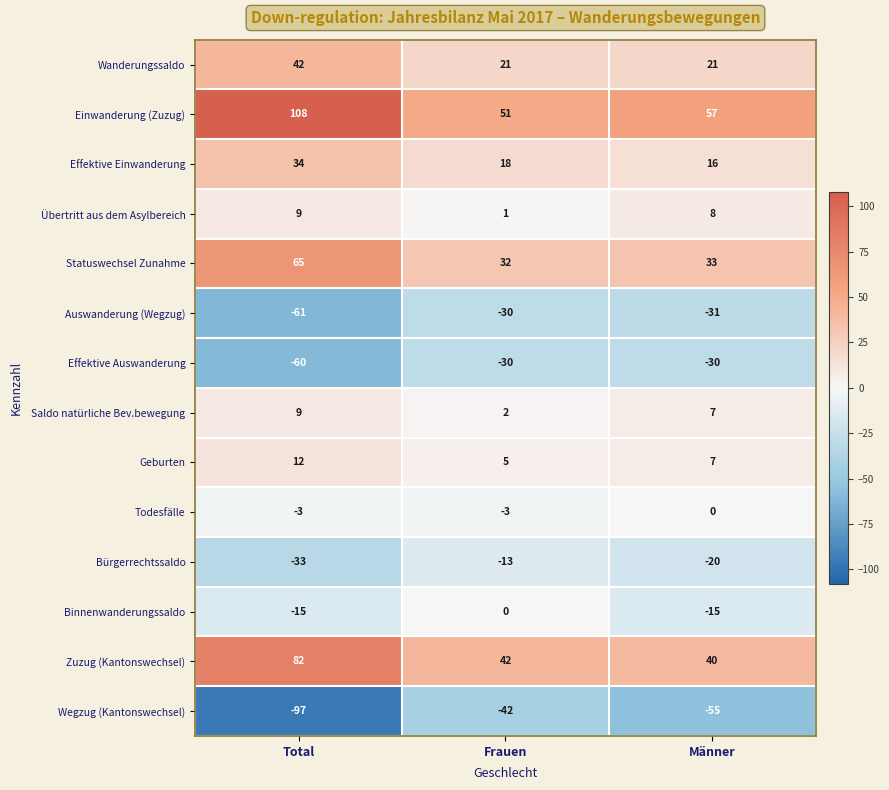

What is the minimum value shown in the chart?

-97